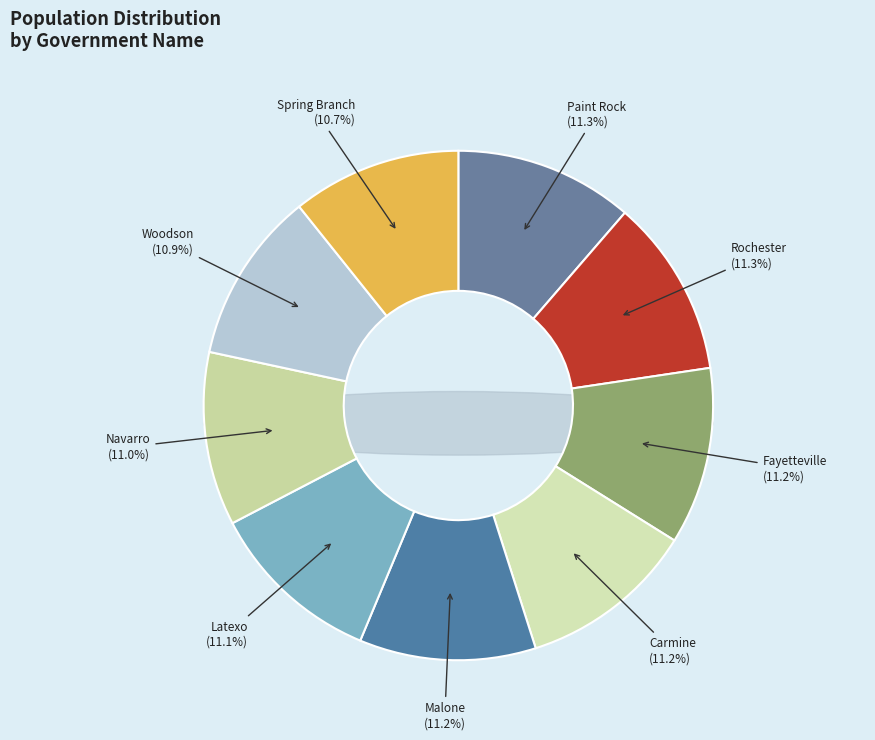

Is Latexo the majority of the pie?

No